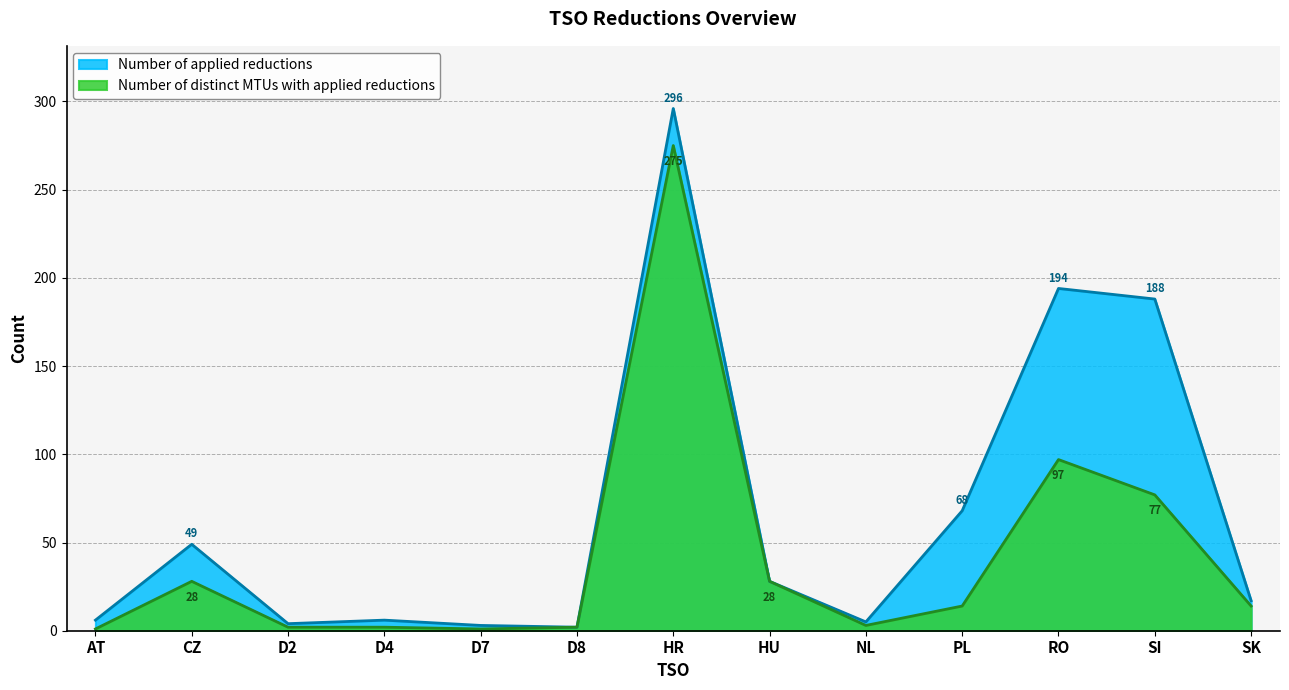

What position from the left is D7?

5